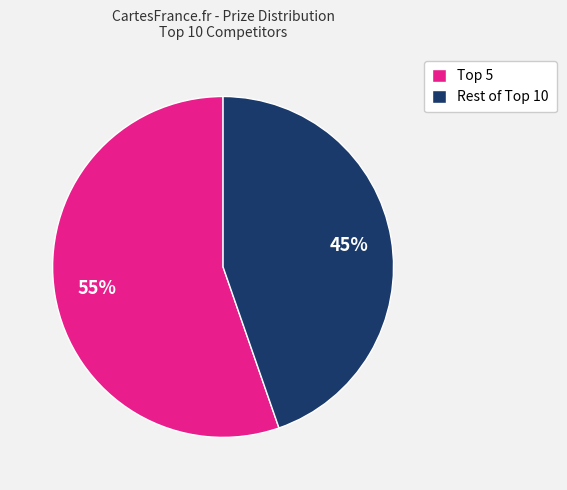

What is the smallest slice in the pie chart?

Rest of Top 10